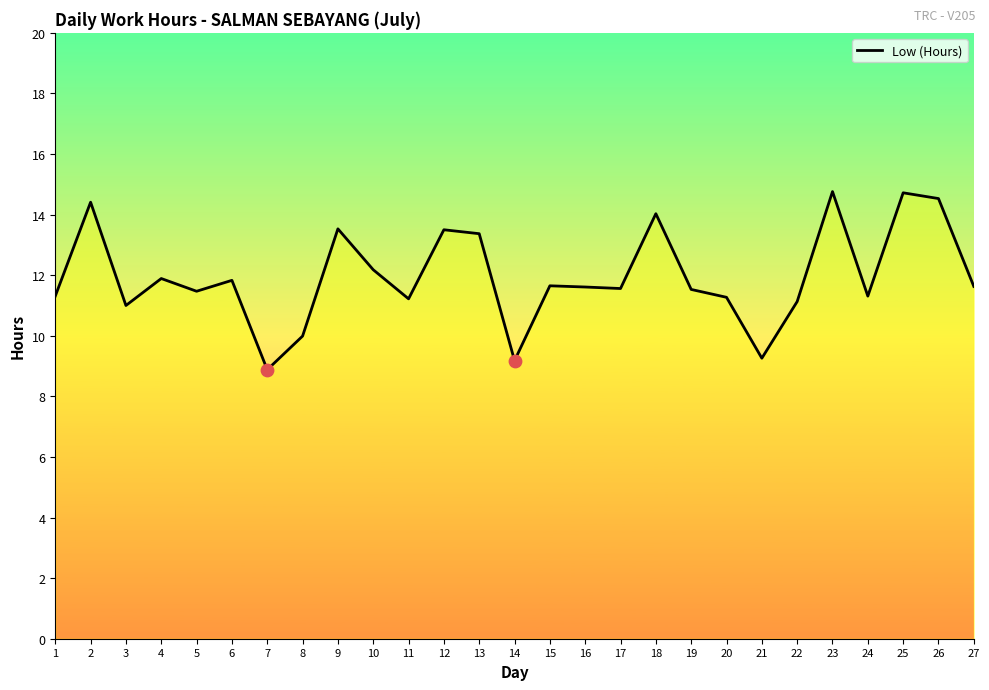

Which has a higher value, 15 or 23?

23